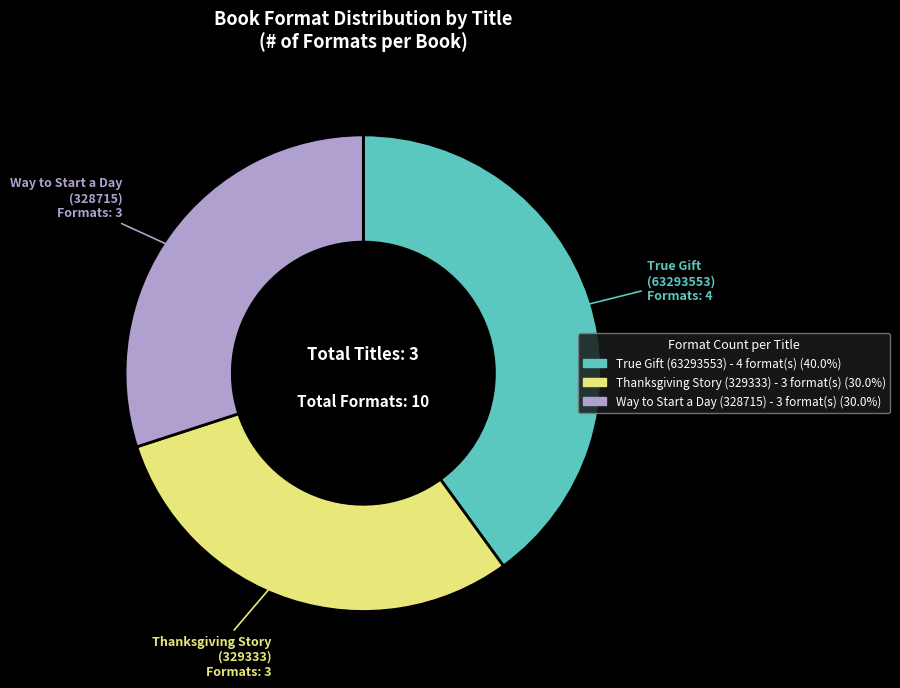

Is there a majority slice in this chart?

No